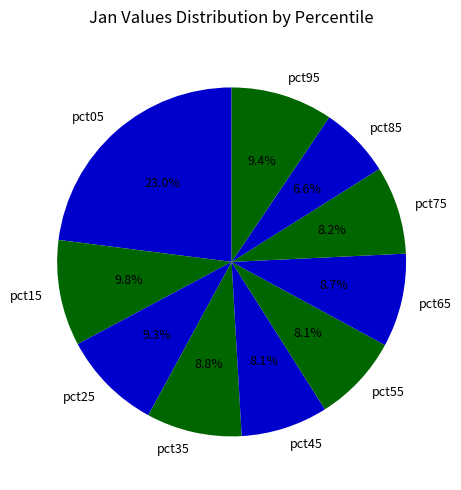

What is the largest slice in the pie chart?

pct05